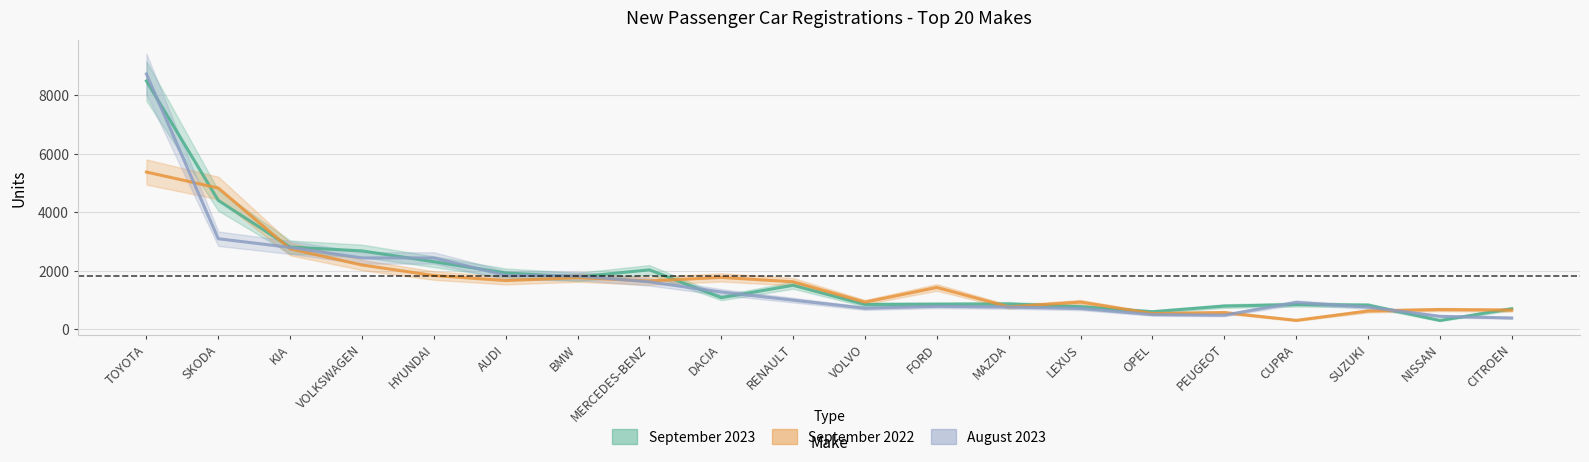

At which category is the sum across all series the highest?

TOYOTA